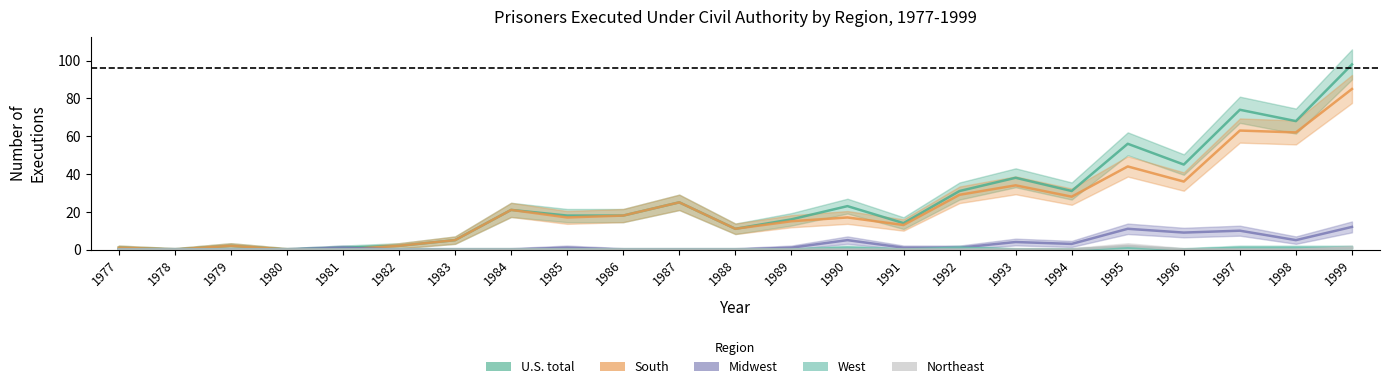

True or false: West has more than 2 points higher than both neighbors.

True